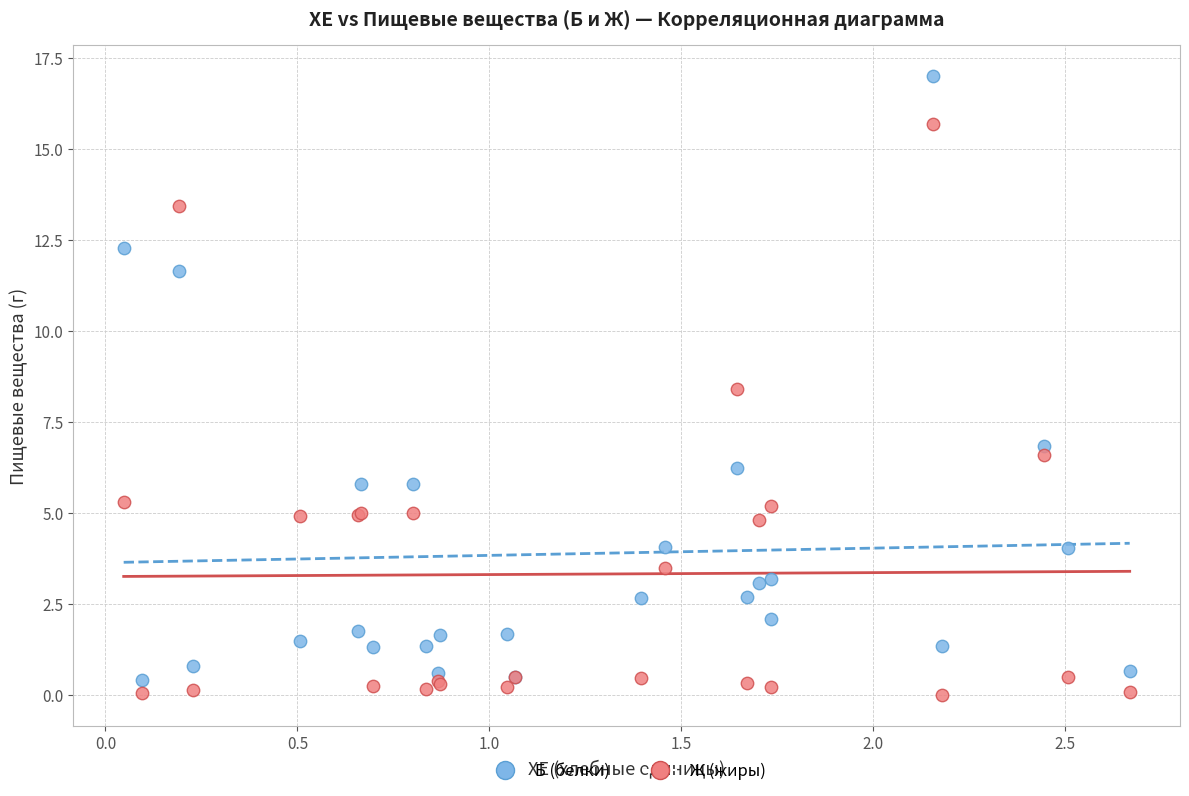

Which series has the largest Y range (max minus min)?

Б (белки)